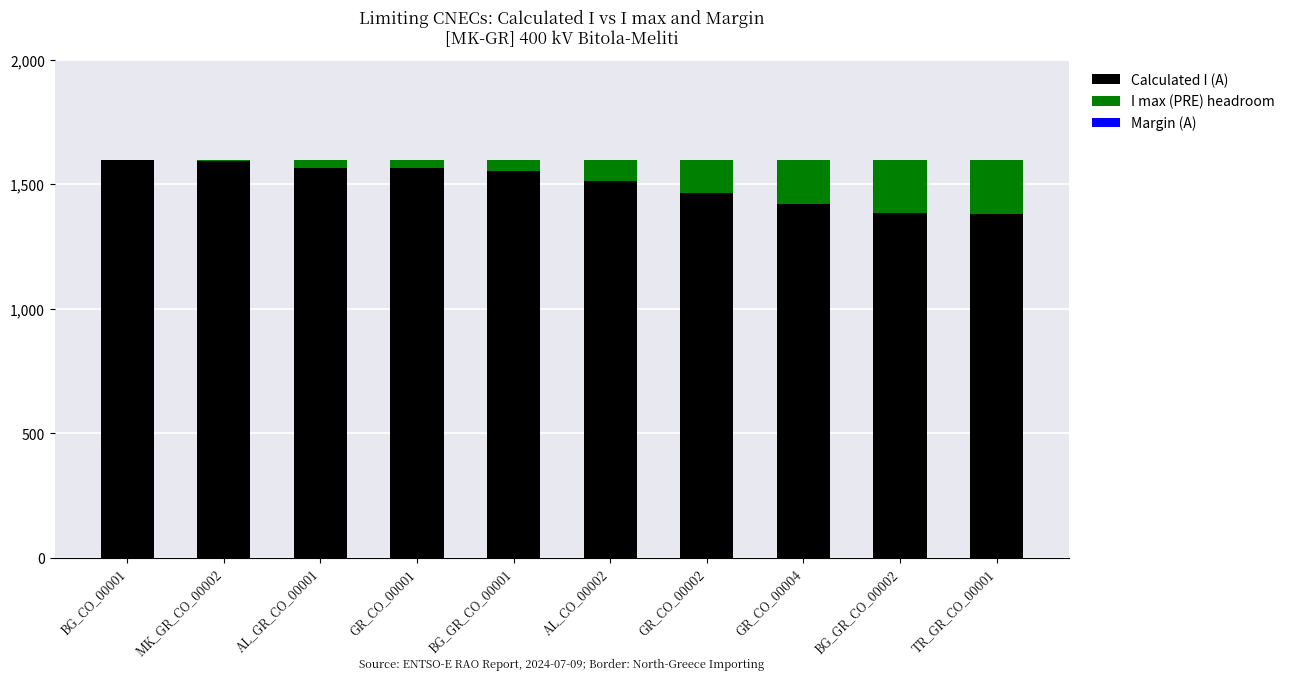

What is the maximum value for Calculated I (A)?

1597